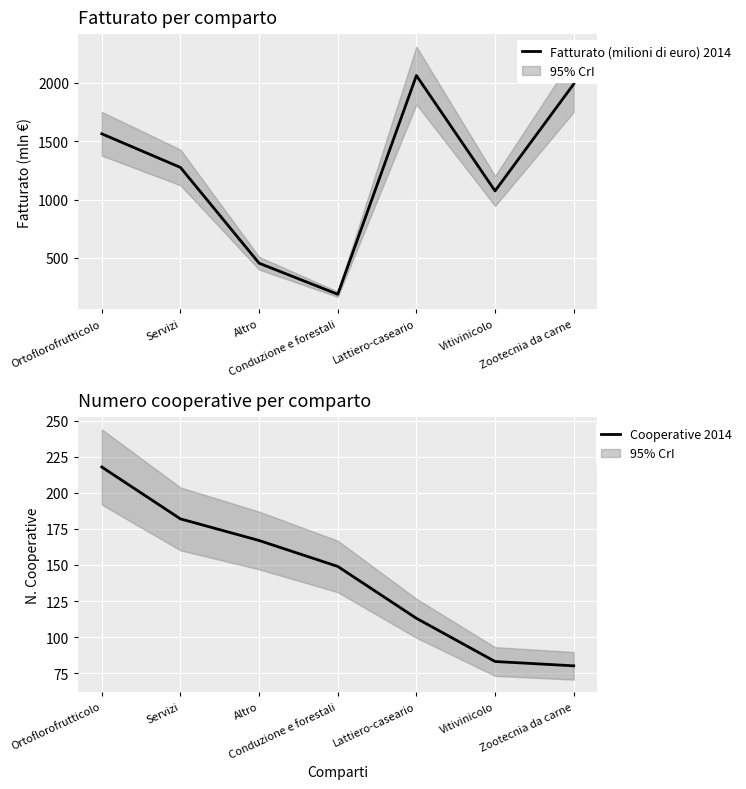

What is the difference between the maximum and minimum values in the Fatturato (milioni di euro) 2014 series?

1873